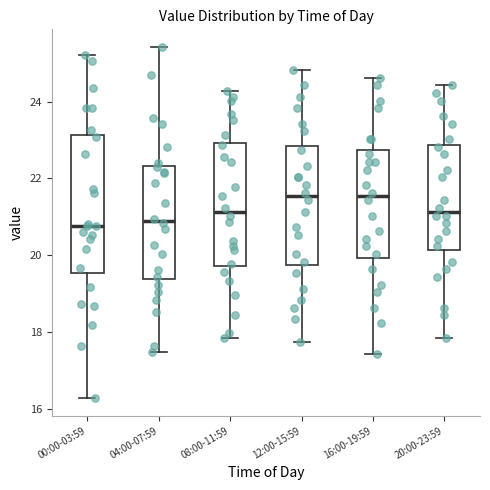

Which box is the tallest, from its lower edge to its upper edge?

00:00-03:59